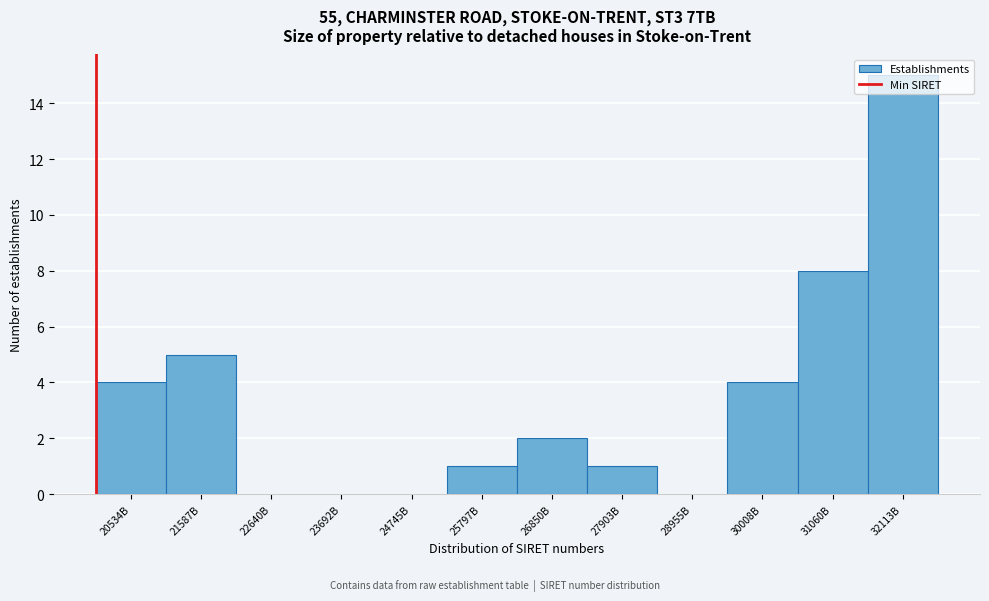

At which label is the value closest to 7?

31060B